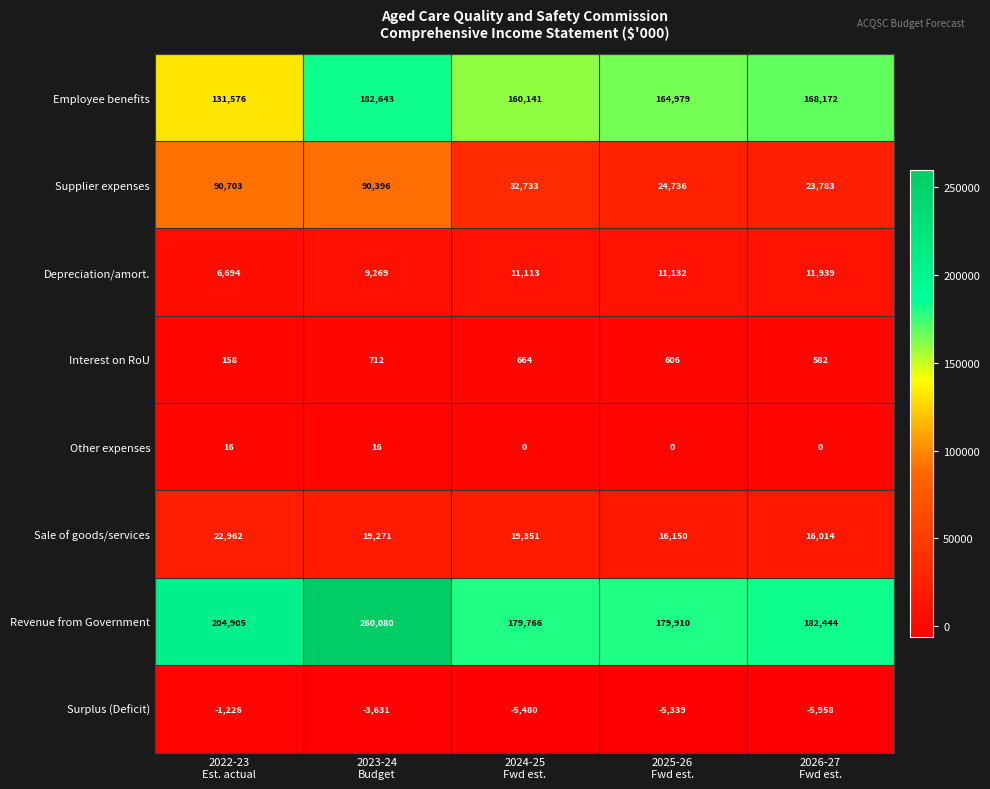

What is the maximum value shown in the chart?

260080